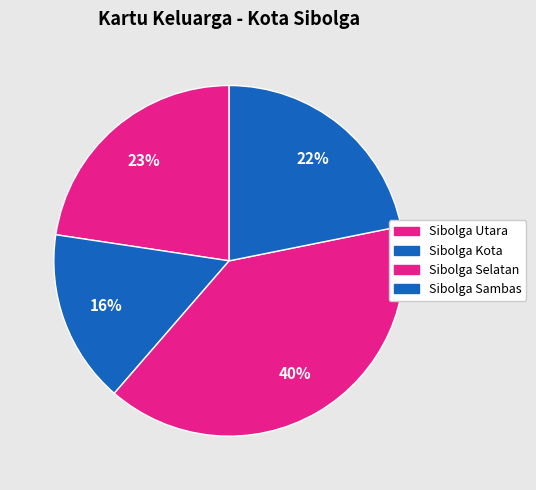

What percentage is the Sibolga Utara slice, to the nearest percent?

23%